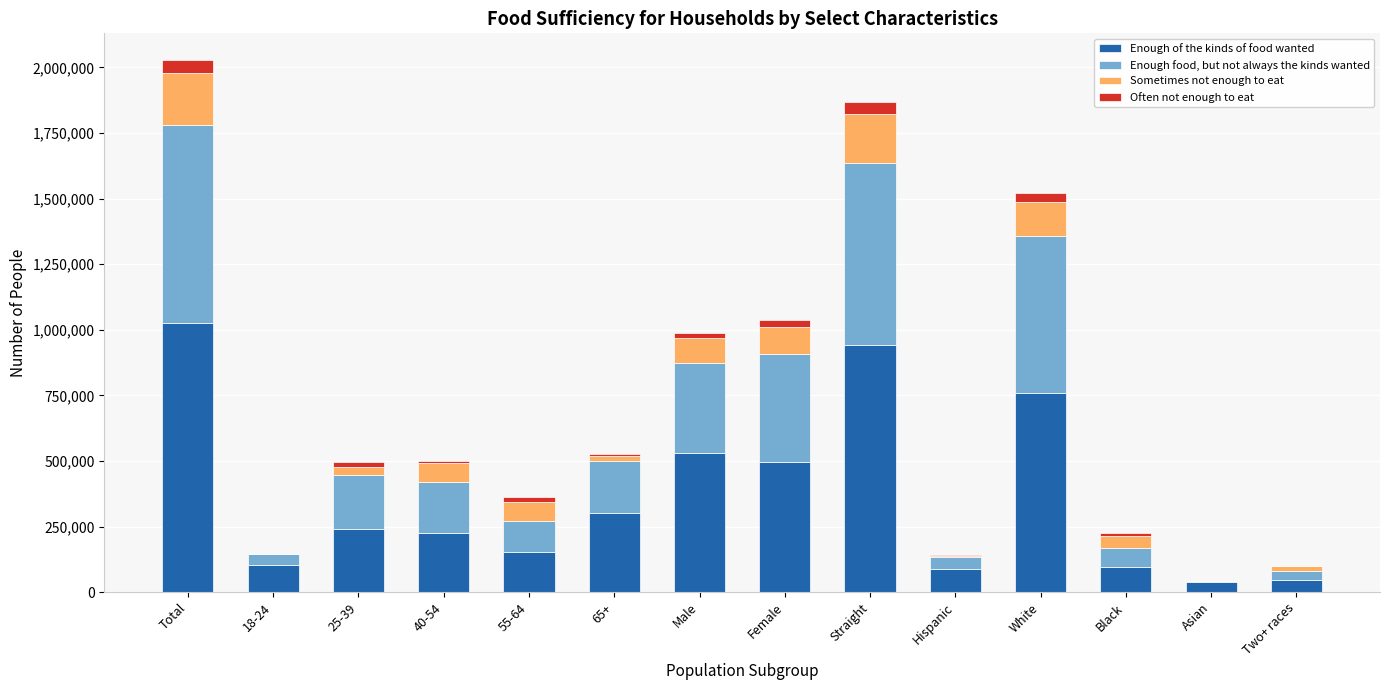

Which category has the highest value in the Enough of the kinds of food wanted series?

Total